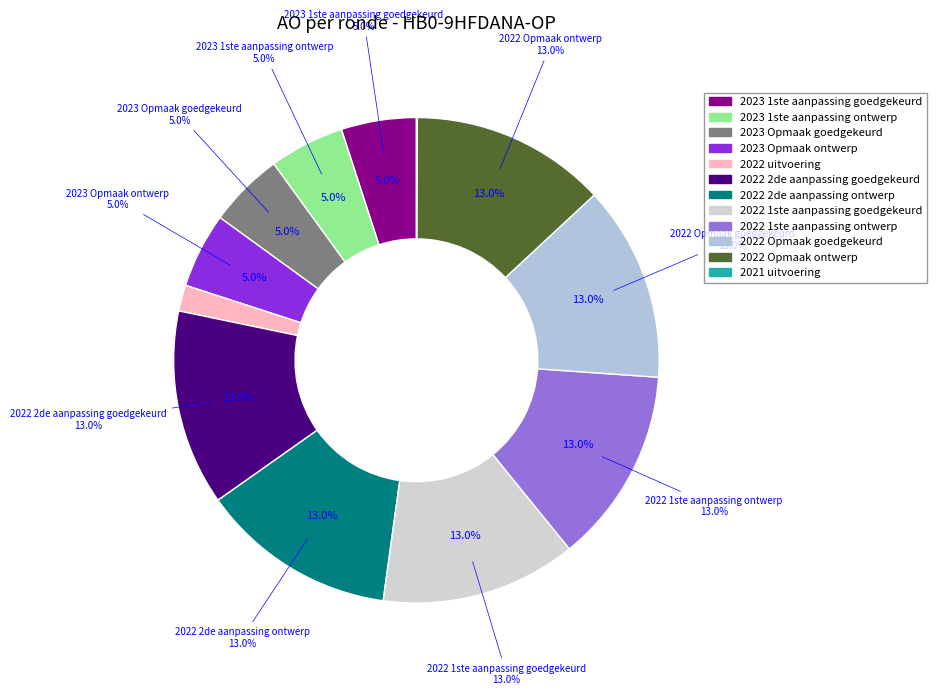

Which category has the smallest portion of the pie?

2021 uitvoering